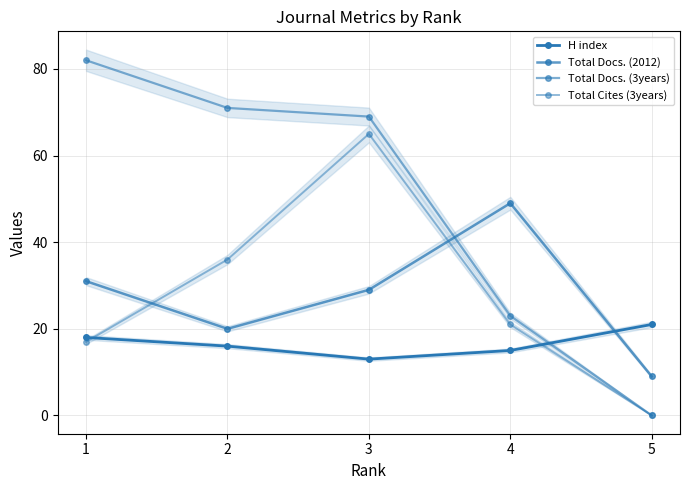

What is the difference between the H index values at 5 and 2?

5